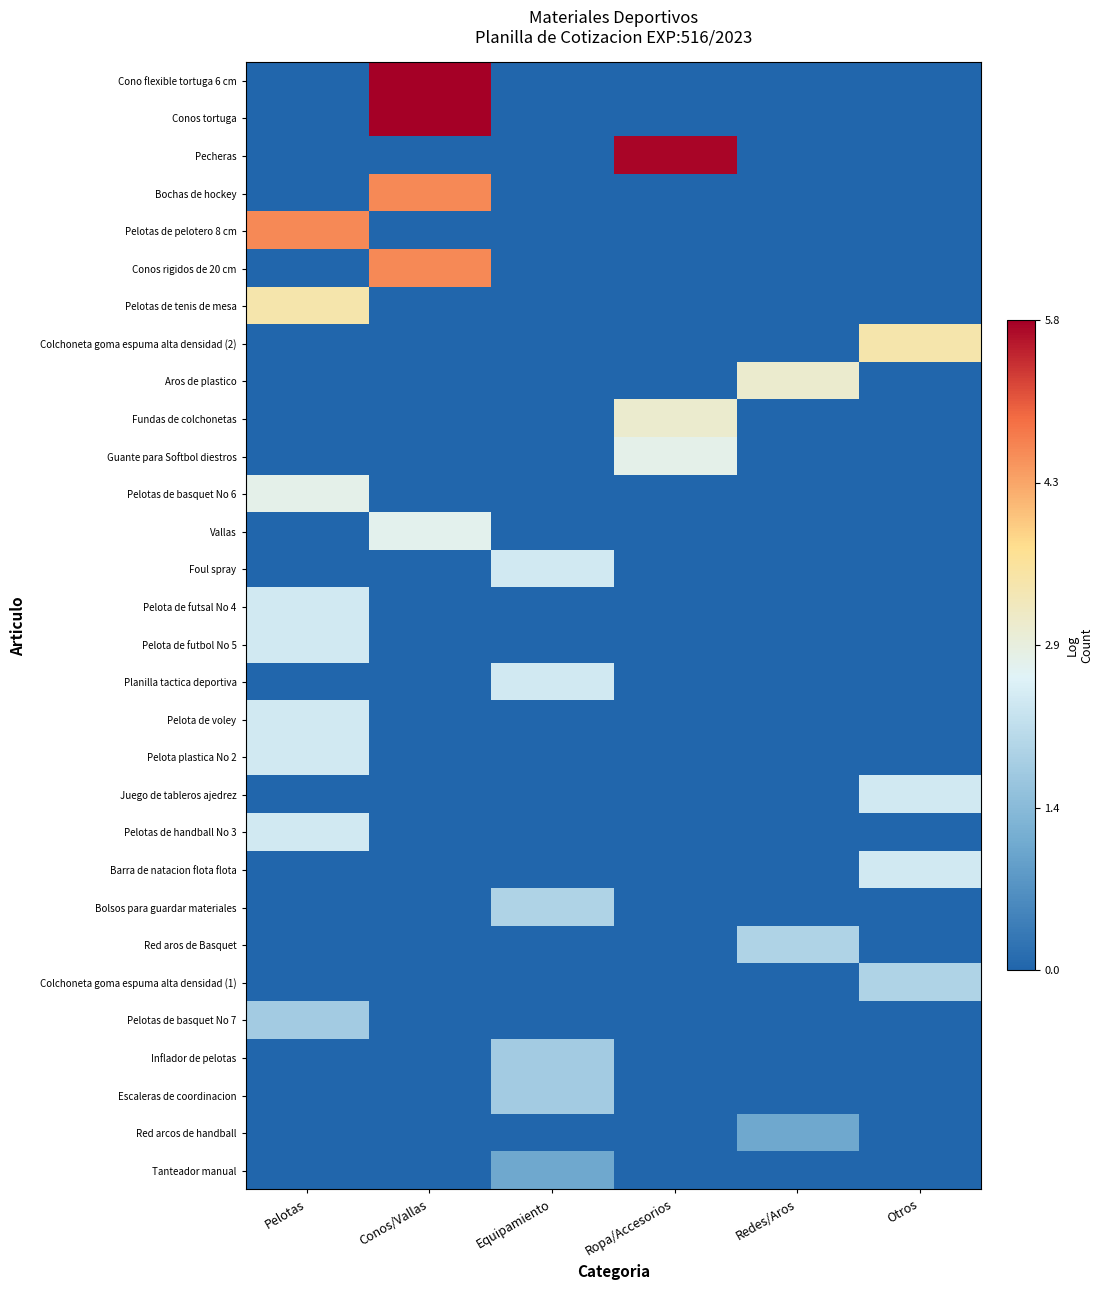

Reading right to left, extract all data points from this chart.

Cono flexible tortuga 6 cm: Otros=0.0	Redes/Aros=0.0	Ropa/Accesorios=0.0	Equipamiento=0.0	Conos/Vallas=5.8	Pelotas=0.0
Conos tortuga: Otros=0.0	Redes/Aros=0.0	Ropa/Accesorios=0.0	Equipamiento=0.0	Conos/Vallas=5.8	Pelotas=0.0
Pecheras: Otros=0.0	Redes/Aros=0.0	Ropa/Accesorios=5.7	Equipamiento=0.0	Conos/Vallas=0.0	Pelotas=0.0
Bochas de hockey: Otros=0.0	Redes/Aros=0.0	Ropa/Accesorios=0.0	Equipamiento=0.0	Conos/Vallas=4.6	Pelotas=0.0
Pelotas de pelotero 8 cm: Otros=0.0	Redes/Aros=0.0	Ropa/Accesorios=0.0	Equipamiento=0.0	Conos/Vallas=0.0	Pelotas=4.6
Conos rigidos de 20 cm: Otros=0.0	Redes/Aros=0.0	Ropa/Accesorios=0.0	Equipamiento=0.0	Conos/Vallas=4.6	Pelotas=0.0
Pelotas de tenis de mesa: Otros=0.0	Redes/Aros=0.0	Ropa/Accesorios=0.0	Equipamiento=0.0	Conos/Vallas=0.0	Pelotas=3.4
Colchoneta goma espuma alta densidad (2): Otros=3.4	Redes/Aros=0.0	Ropa/Accesorios=0.0	Equipamiento=0.0	Conos/Vallas=0.0	Pelotas=0.0
Aros de plastico: Otros=0.0	Redes/Aros=3.0	Ropa/Accesorios=0.0	Equipamiento=0.0	Conos/Vallas=0.0	Pelotas=0.0
Fundas de colchonetas: Otros=0.0	Redes/Aros=0.0	Ropa/Accesorios=3.0	Equipamiento=0.0	Conos/Vallas=0.0	Pelotas=0.0
Guante para Softbol diestros: Otros=0.0	Redes/Aros=0.0	Ropa/Accesorios=2.8	Equipamiento=0.0	Conos/Vallas=0.0	Pelotas=0.0
Pelotas de basquet No 6: Otros=0.0	Redes/Aros=0.0	Ropa/Accesorios=0.0	Equipamiento=0.0	Conos/Vallas=0.0	Pelotas=2.8
Vallas: Otros=0.0	Redes/Aros=0.0	Ropa/Accesorios=0.0	Equipamiento=0.0	Conos/Vallas=2.7	Pelotas=0.0
Foul spray: Otros=0.0	Redes/Aros=0.0	Ropa/Accesorios=0.0	Equipamiento=2.4	Conos/Vallas=0.0	Pelotas=0.0
Pelota de futsal No 4: Otros=0.0	Redes/Aros=0.0	Ropa/Accesorios=0.0	Equipamiento=0.0	Conos/Vallas=0.0	Pelotas=2.4
Pelota de futbol No 5: Otros=0.0	Redes/Aros=0.0	Ropa/Accesorios=0.0	Equipamiento=0.0	Conos/Vallas=0.0	Pelotas=2.4
Planilla tactica deportiva: Otros=0.0	Redes/Aros=0.0	Ropa/Accesorios=0.0	Equipamiento=2.4	Conos/Vallas=0.0	Pelotas=0.0
Pelota de voley: Otros=0.0	Redes/Aros=0.0	Ropa/Accesorios=0.0	Equipamiento=0.0	Conos/Vallas=0.0	Pelotas=2.4
Pelota plastica No 2: Otros=0.0	Redes/Aros=0.0	Ropa/Accesorios=0.0	Equipamiento=0.0	Conos/Vallas=0.0	Pelotas=2.4
Juego de tableros ajedrez: Otros=2.4	Redes/Aros=0.0	Ropa/Accesorios=0.0	Equipamiento=0.0	Conos/Vallas=0.0	Pelotas=0.0
Pelotas de handball No 3: Otros=0.0	Redes/Aros=0.0	Ropa/Accesorios=0.0	Equipamiento=0.0	Conos/Vallas=0.0	Pelotas=2.4
Barra de natacion flota flota: Otros=2.4	Redes/Aros=0.0	Ropa/Accesorios=0.0	Equipamiento=0.0	Conos/Vallas=0.0	Pelotas=0.0
Bolsos para guardar materiales: Otros=0.0	Redes/Aros=0.0	Ropa/Accesorios=0.0	Equipamiento=1.9	Conos/Vallas=0.0	Pelotas=0.0
Red aros de Basquet: Otros=0.0	Redes/Aros=1.9	Ropa/Accesorios=0.0	Equipamiento=0.0	Conos/Vallas=0.0	Pelotas=0.0
Colchoneta goma espuma alta densidad (1): Otros=1.9	Redes/Aros=0.0	Ropa/Accesorios=0.0	Equipamiento=0.0	Conos/Vallas=0.0	Pelotas=0.0
Pelotas de basquet No 7: Otros=0.0	Redes/Aros=0.0	Ropa/Accesorios=0.0	Equipamiento=0.0	Conos/Vallas=0.0	Pelotas=1.8
Inflador de pelotas: Otros=0.0	Redes/Aros=0.0	Ropa/Accesorios=0.0	Equipamiento=1.8	Conos/Vallas=0.0	Pelotas=0.0
Escaleras de coordinacion: Otros=0.0	Redes/Aros=0.0	Ropa/Accesorios=0.0	Equipamiento=1.8	Conos/Vallas=0.0	Pelotas=0.0
Red arcos de handball: Otros=0.0	Redes/Aros=1.1	Ropa/Accesorios=0.0	Equipamiento=0.0	Conos/Vallas=0.0	Pelotas=0.0
Tanteador manual: Otros=0.0	Redes/Aros=0.0	Ropa/Accesorios=0.0	Equipamiento=1.1	Conos/Vallas=0.0	Pelotas=0.0